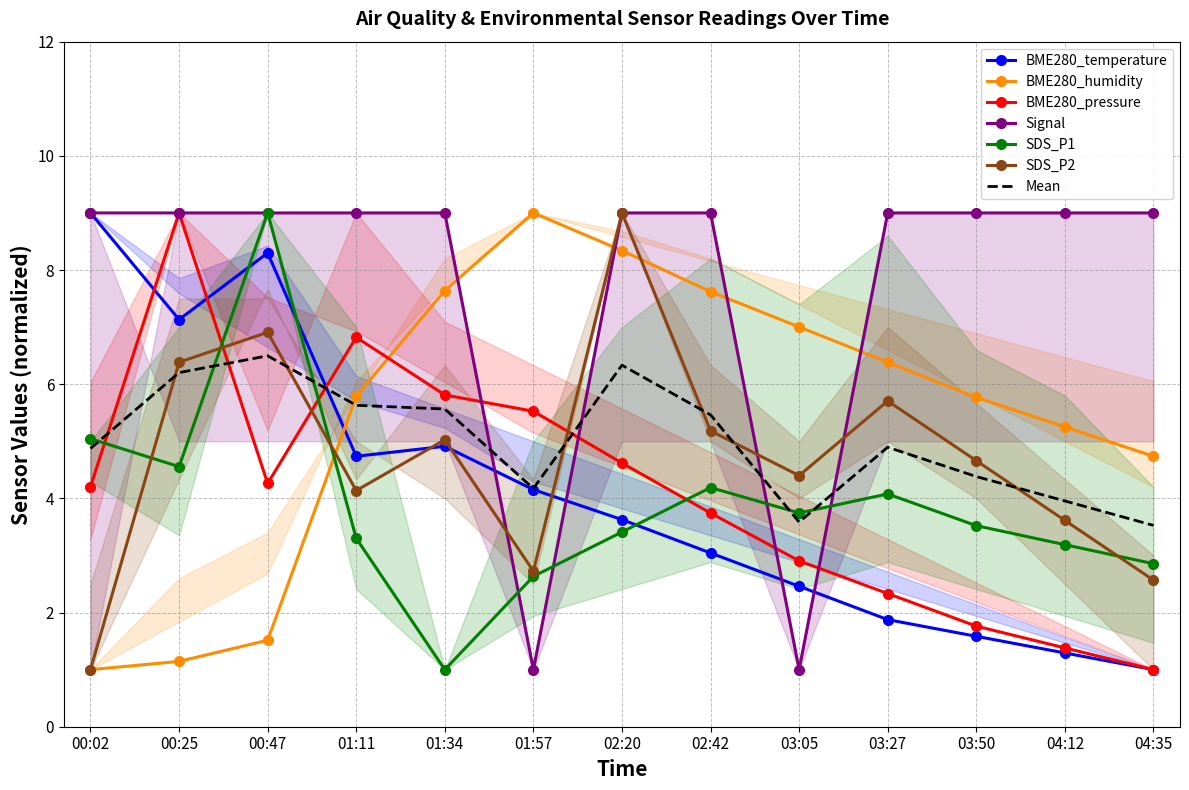

Which series has the largest total across all categories?

Signal